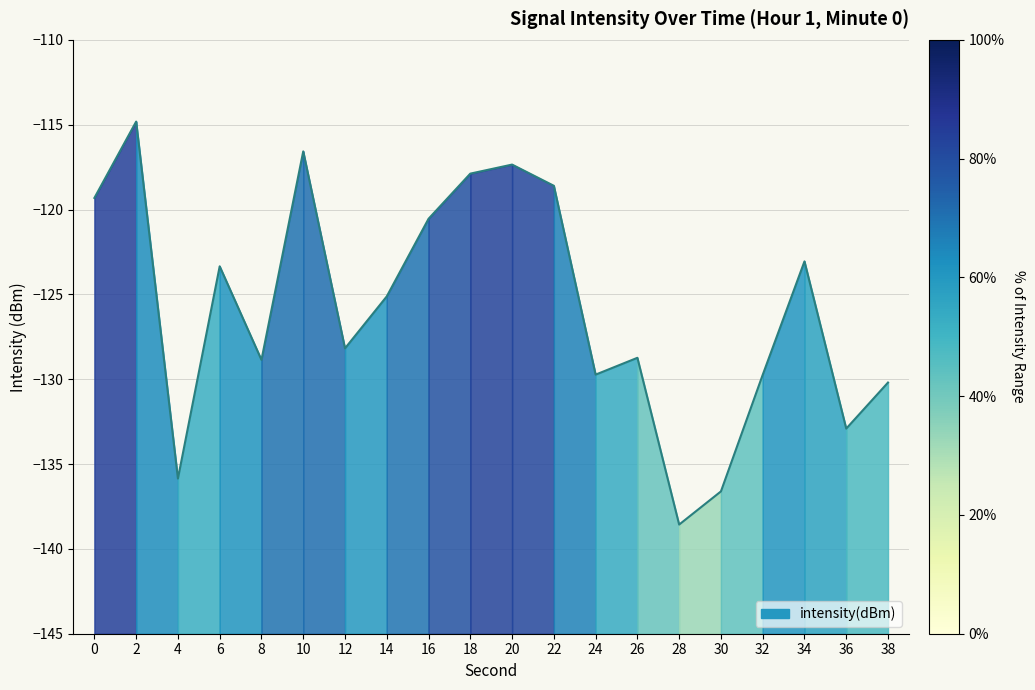

At which category does the chart reach its minimum across all series?

28